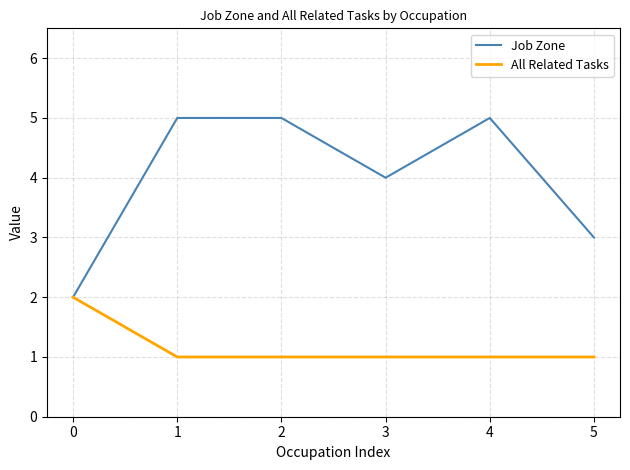

Which series has the widest spread of values?

Job Zone